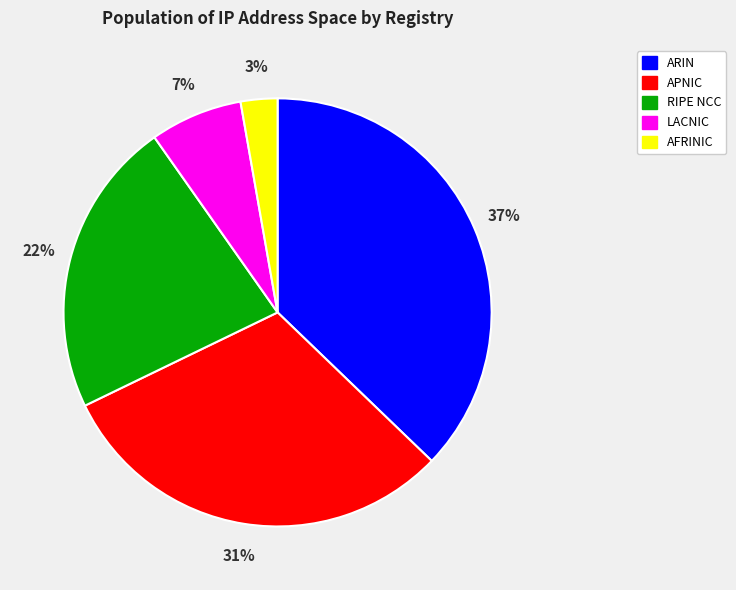

Is there any slice that represents more than half of the pie?

No